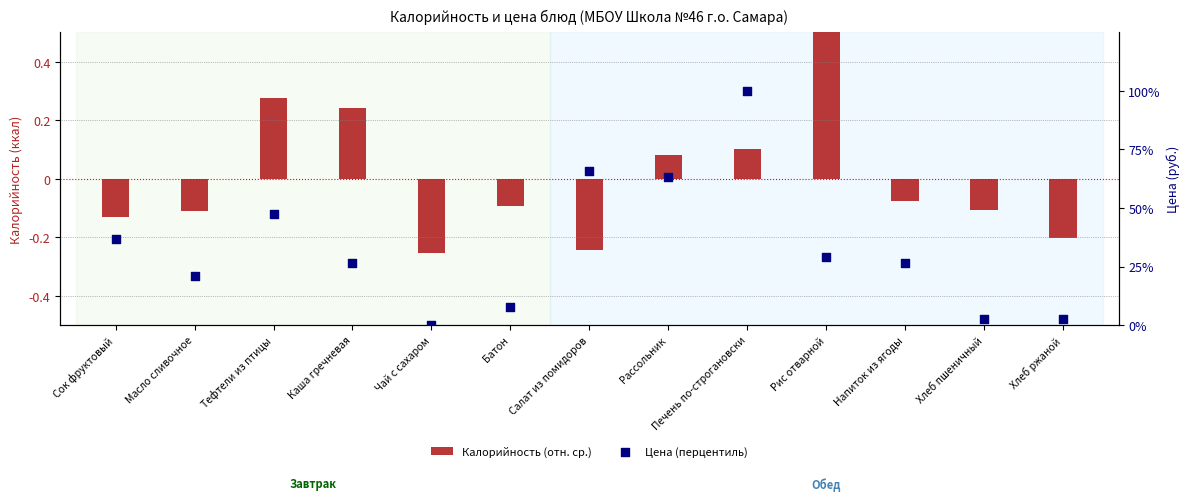

Which series has the widest spread of Y values?

Цена (перцентиль)